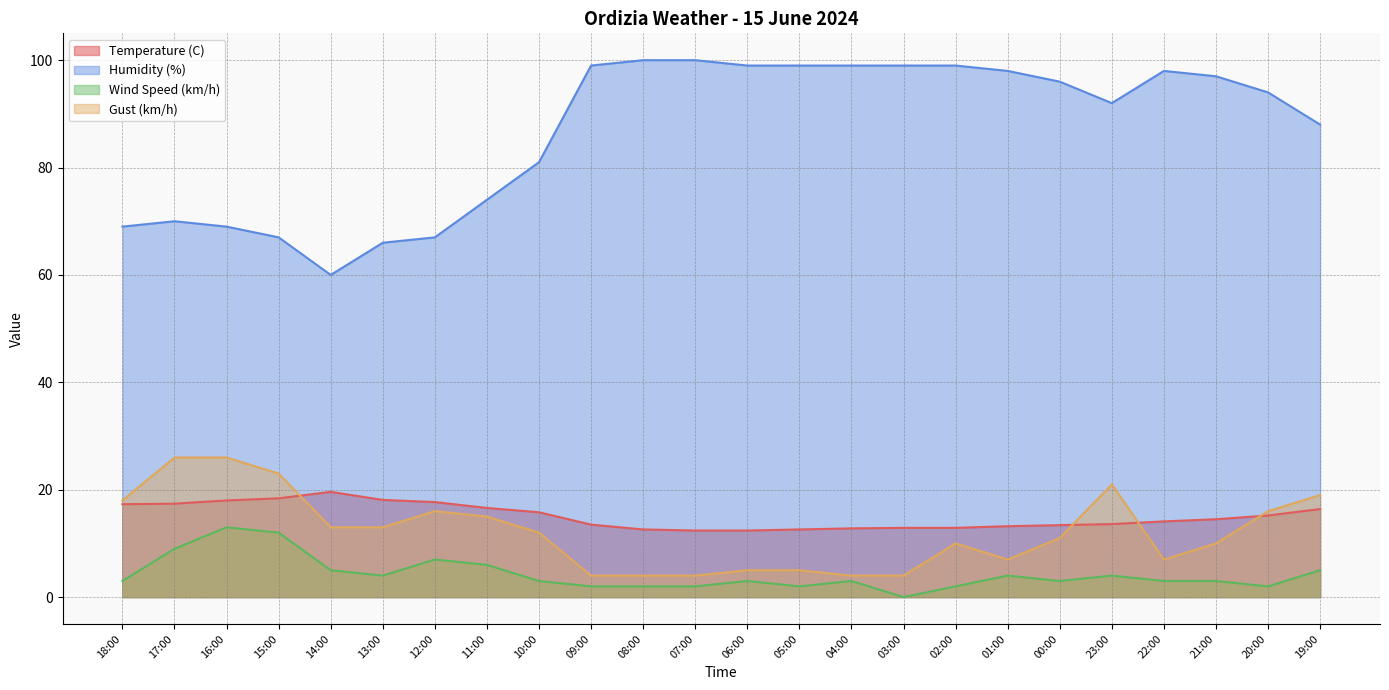

The Gust (km/h) series shows 4.0 at 08:00. True or false?

True